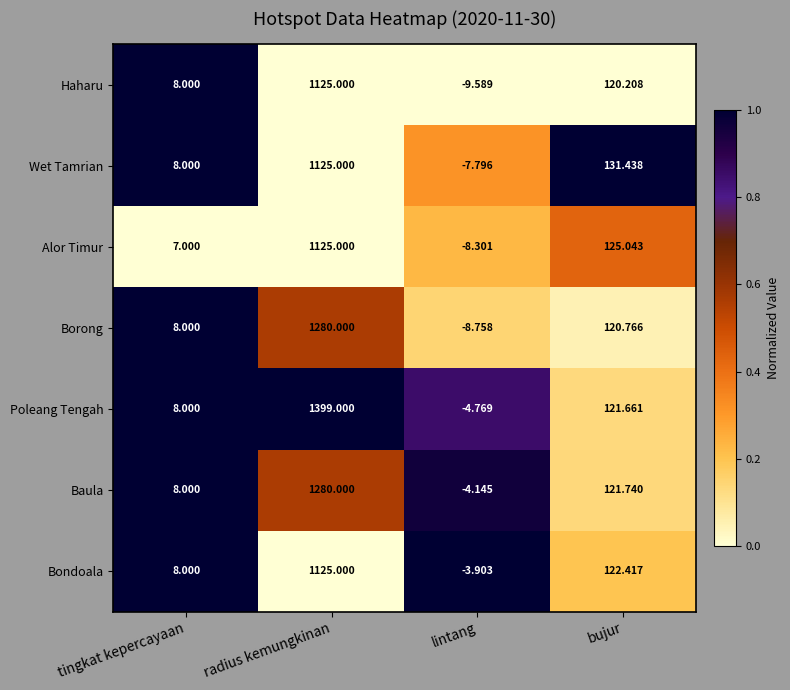

Where does the Borong series first go above 120?

radius kemungkinan